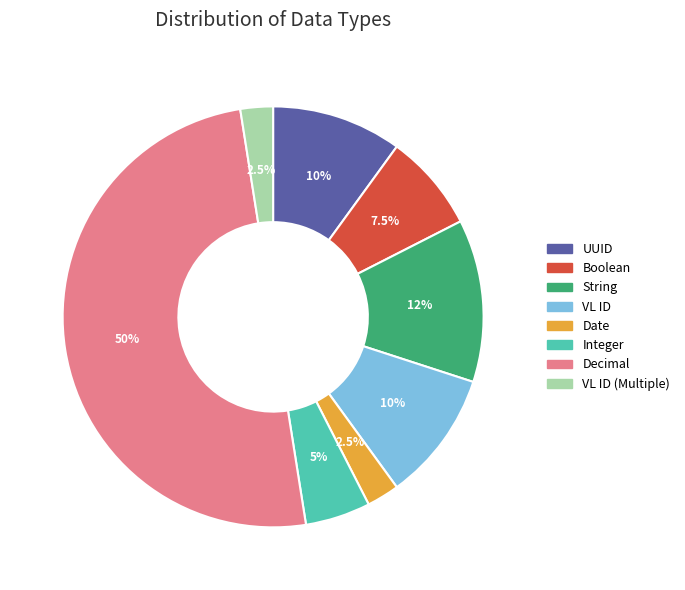

True or false: VL ID accounts for 24% of the total.

False